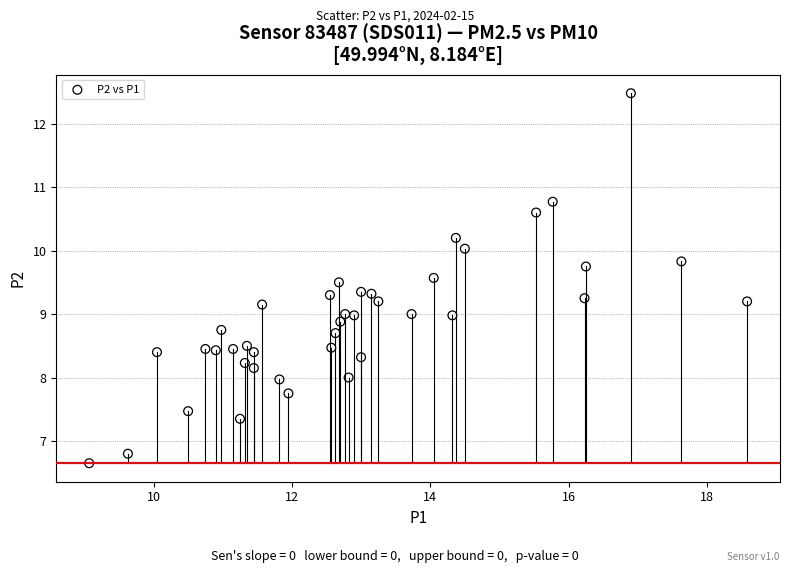

What is the range of Y values (max minus min)?

5.8